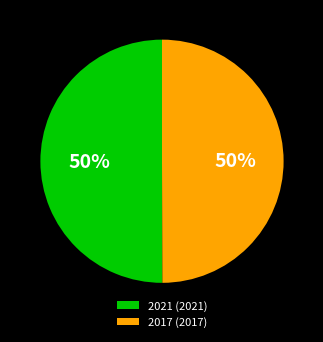

To the nearest percent, what is the average slice percentage?

50%